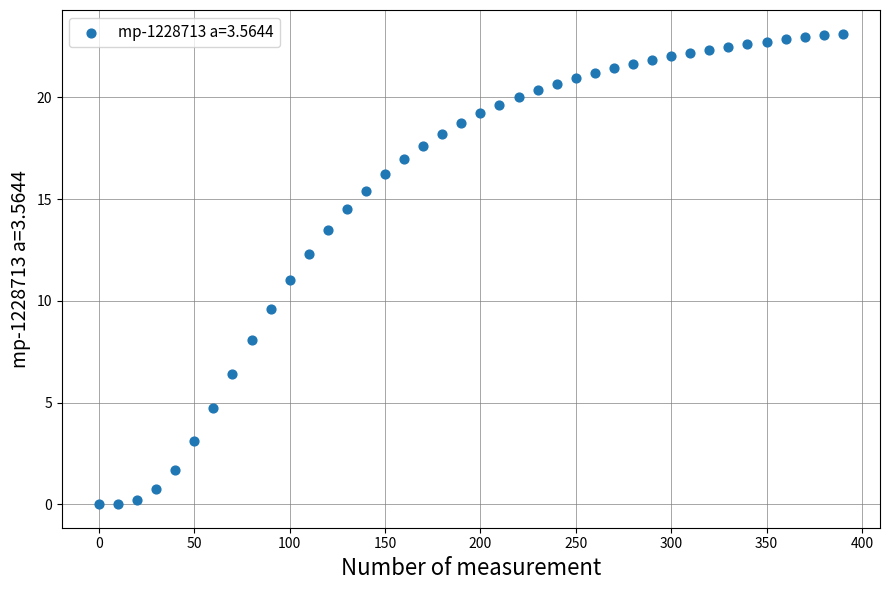

What is the range of Y values (max minus min)?

23.1